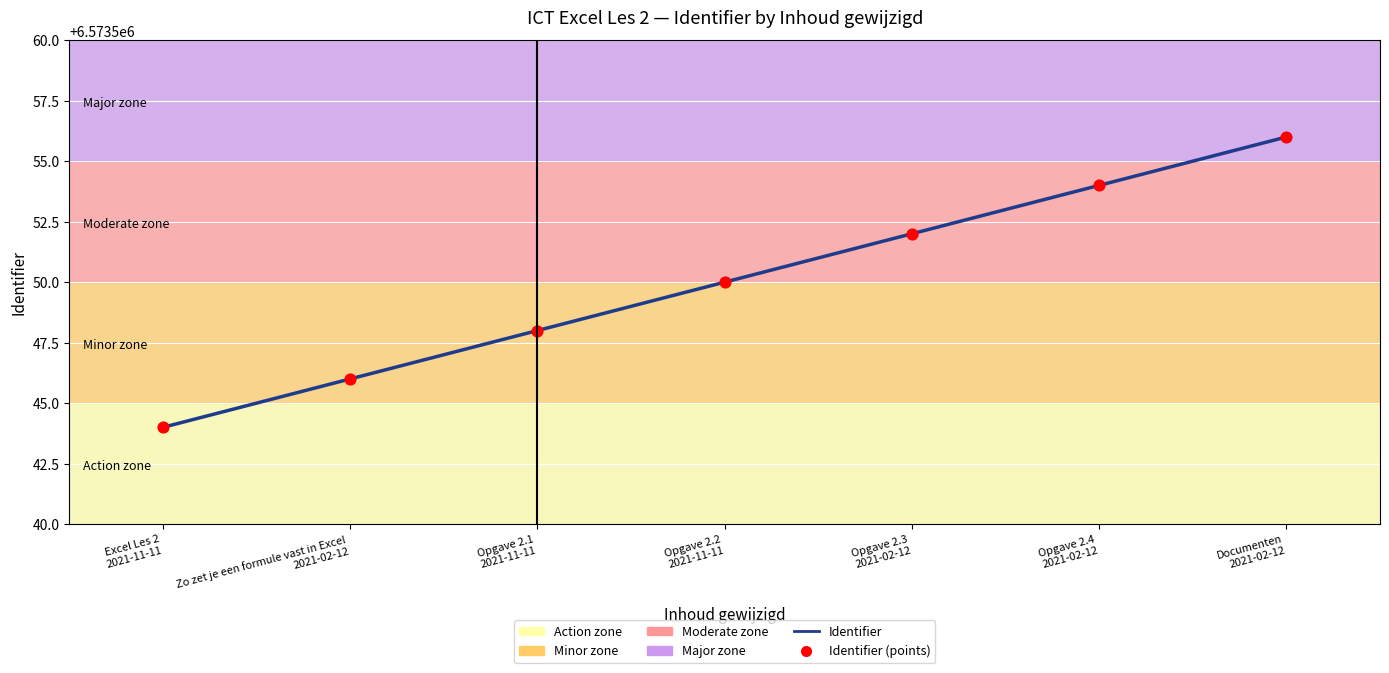

What is the smallest value displayed?

6573544